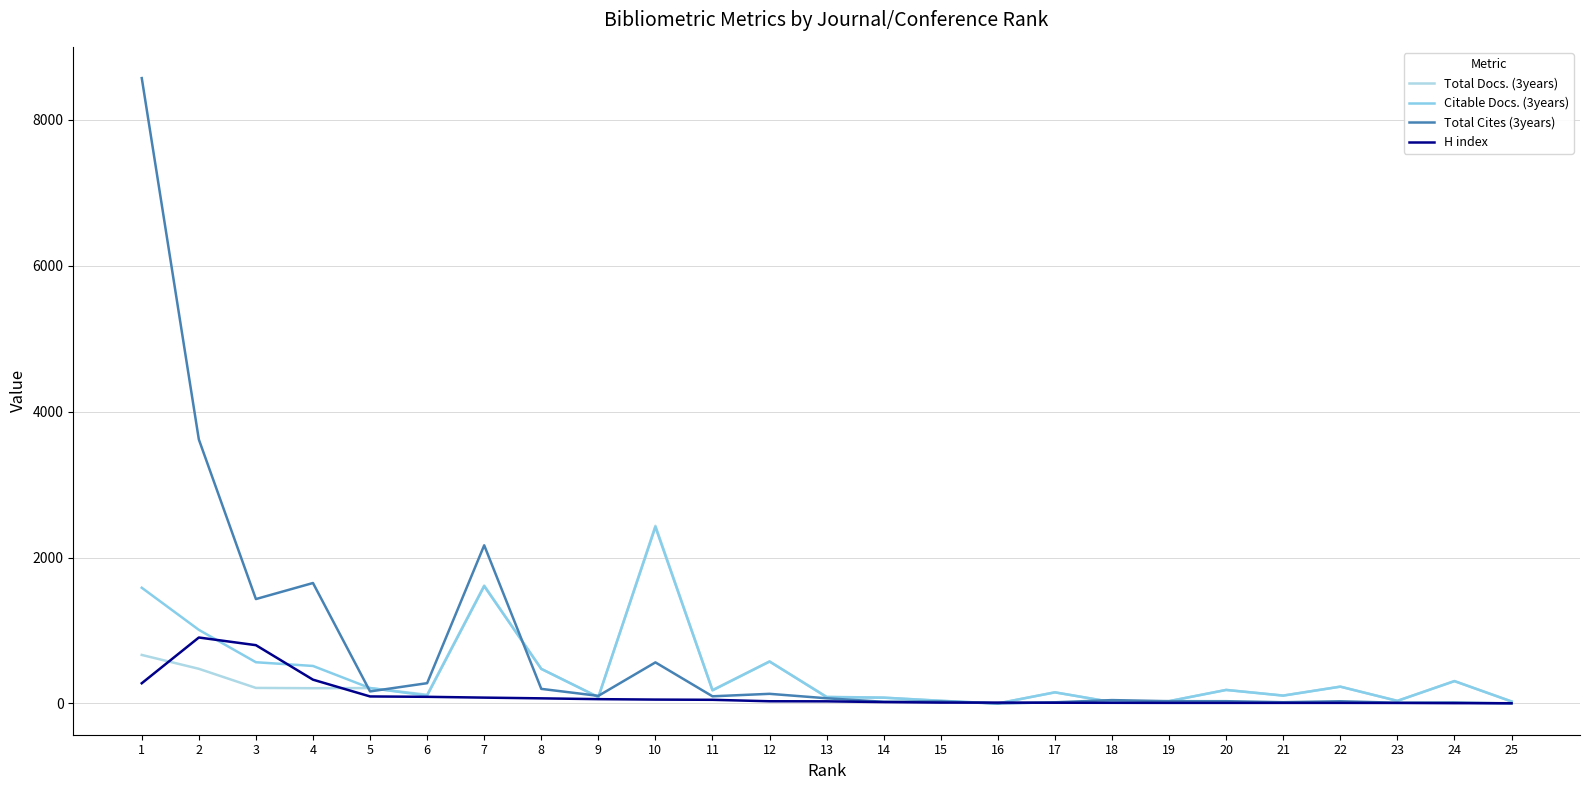

In Total Docs. (3years), how many points are higher than both neighbors (excluding endpoints)?

8